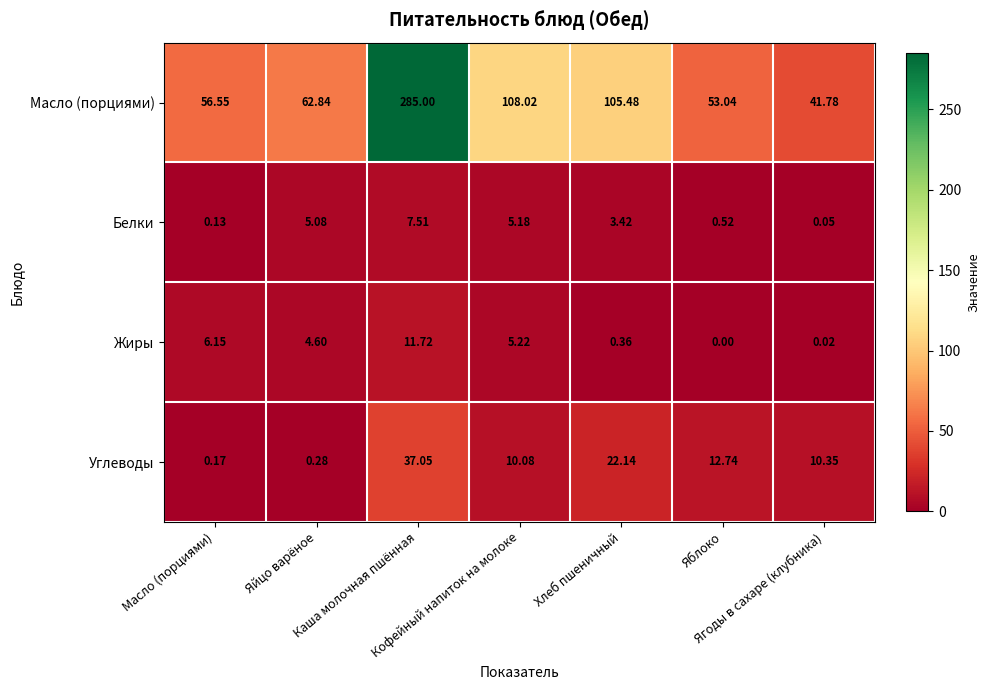

How many distinct data groups are displayed?

4